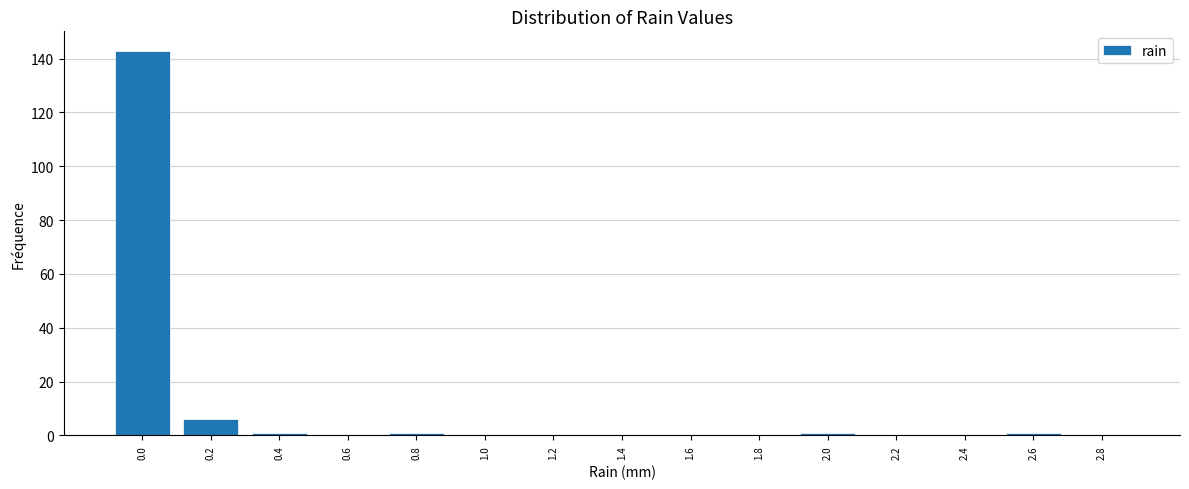

Reading left to right, transcribe all the data shown in this chart.

0.0=143	0.2=6	0.4=1	0.6=0	0.8=1	1.0=0	1.2=0	1.4=0	1.6=0	1.8=0	2.0=1	2.2=0	2.4=0	2.6=1	2.8=0